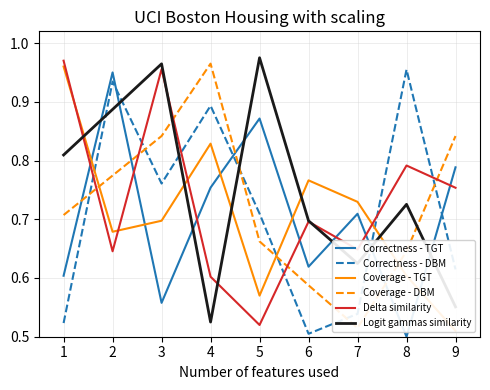

At which category does Coverage - DBM reach its first local valley?

7